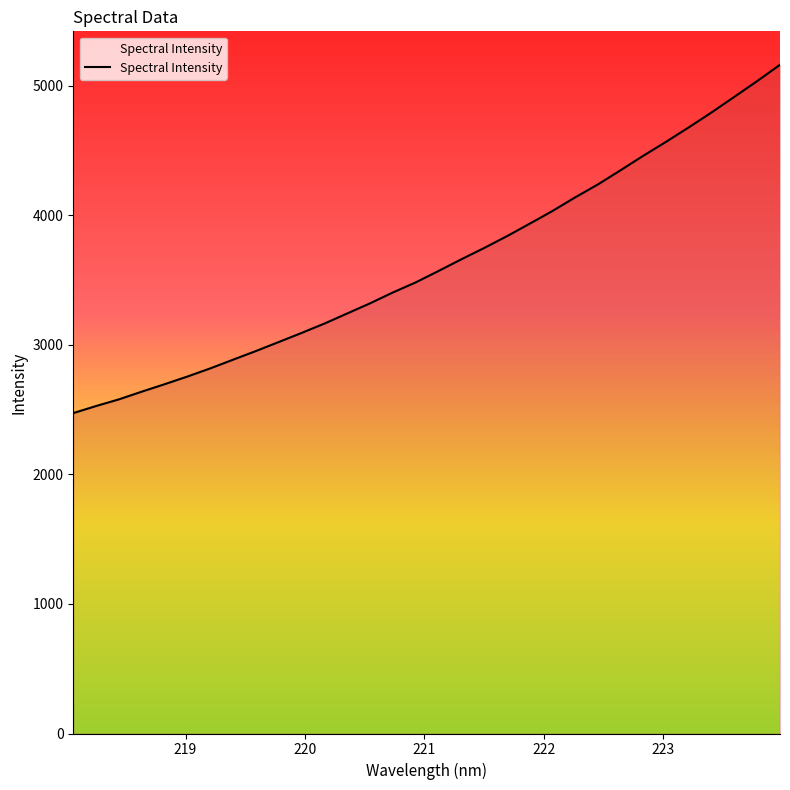

What is the difference between the maximum and minimum values?

2689.7